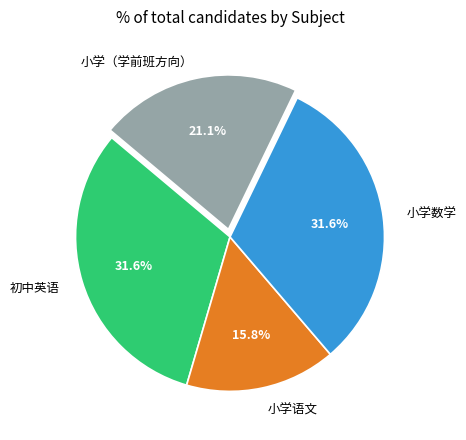

Does any single category account for the majority?

No